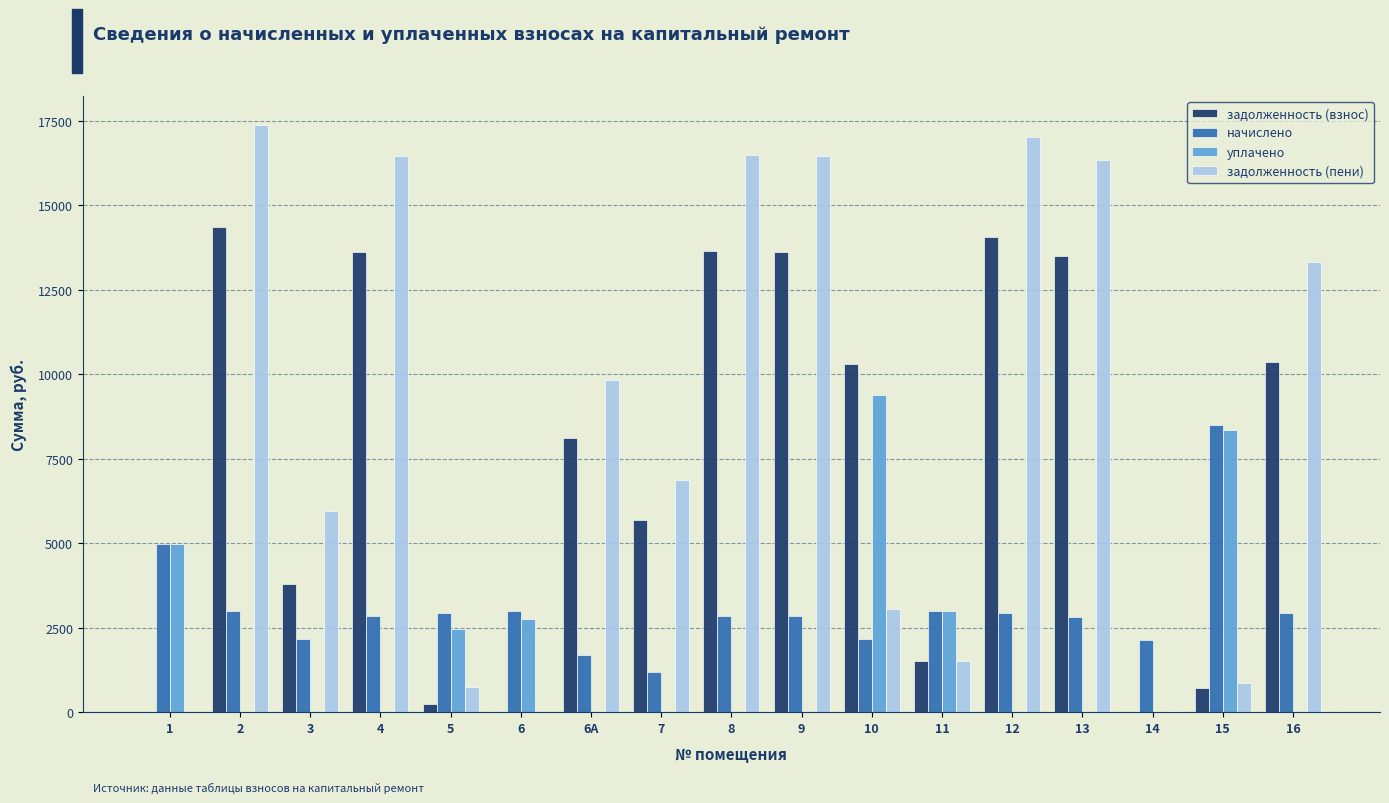

Is the value of задолженность (взнос) at 8 greater than the value of начислено at 14?

Yes